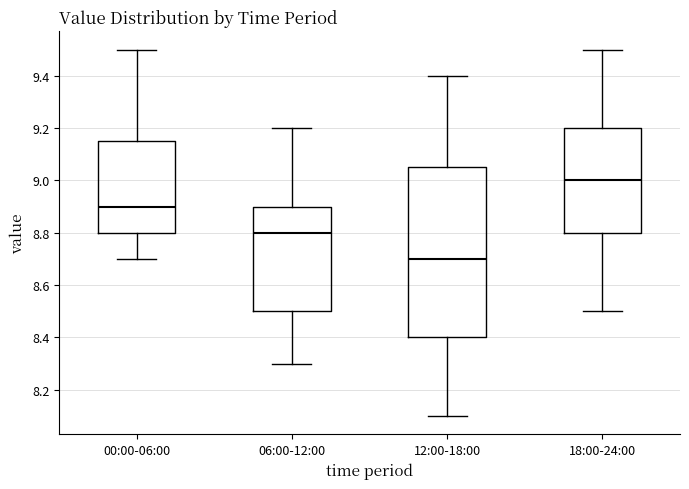

Where does the median line of the box for 06:00-12:00 sit on the y-axis? The values are not printed on the chart, so give them approximately, as read against the axis.

8.80